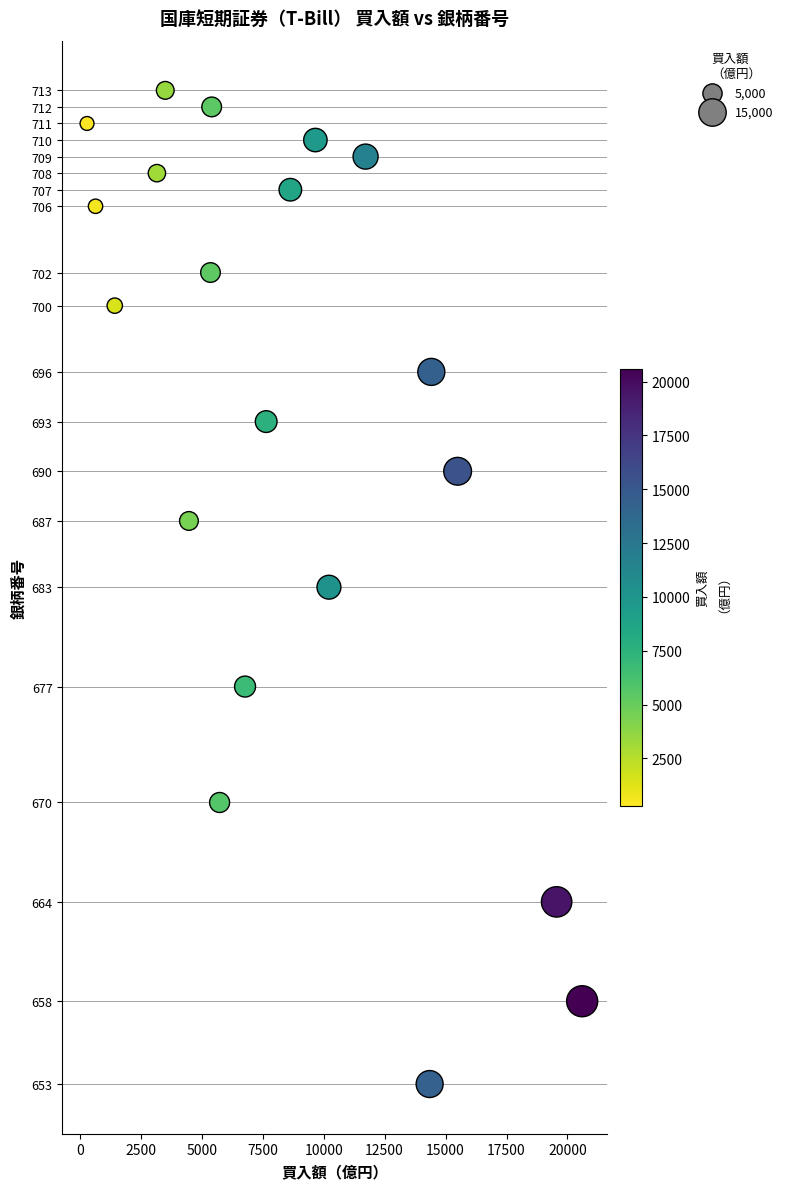

List the coordinates of all points as (Y, X) pairs, reading left to right.

(711, 296)  (706, 644)  (700, 1433)  (708, 3162)  (713, 3504)  (687, 4475)  (702, 5359)  (712, 5408)  (670, 5733)  (677, 6777)  (693, 7643)  (707, 8634)  (710, 9661)  (683, 10217)  (709, 11720)  (653, 14347)  (696, 14416)  (690, 15495)  (664, 19555)  (658, 20602)